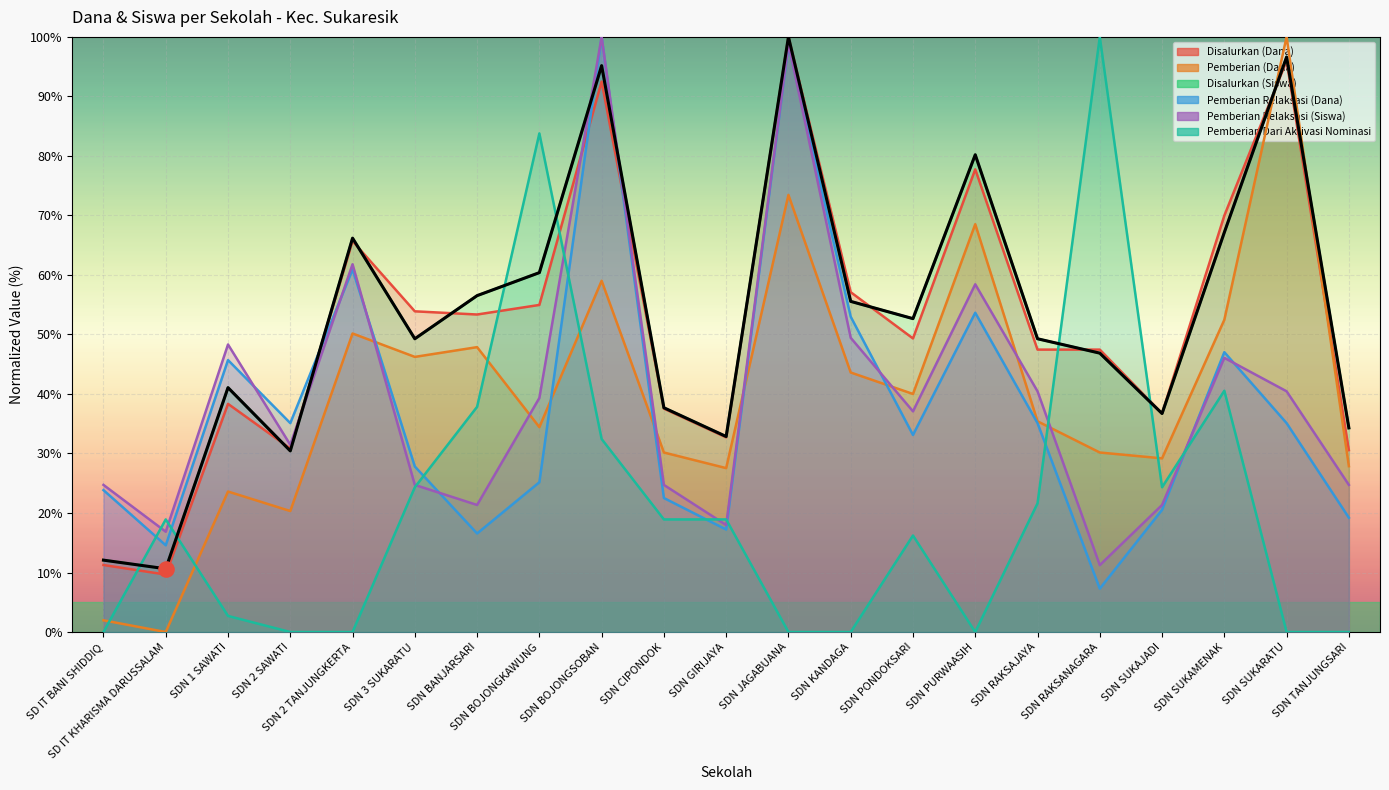

Which series has the largest total across all categories?

Disalurkan (Siswa)